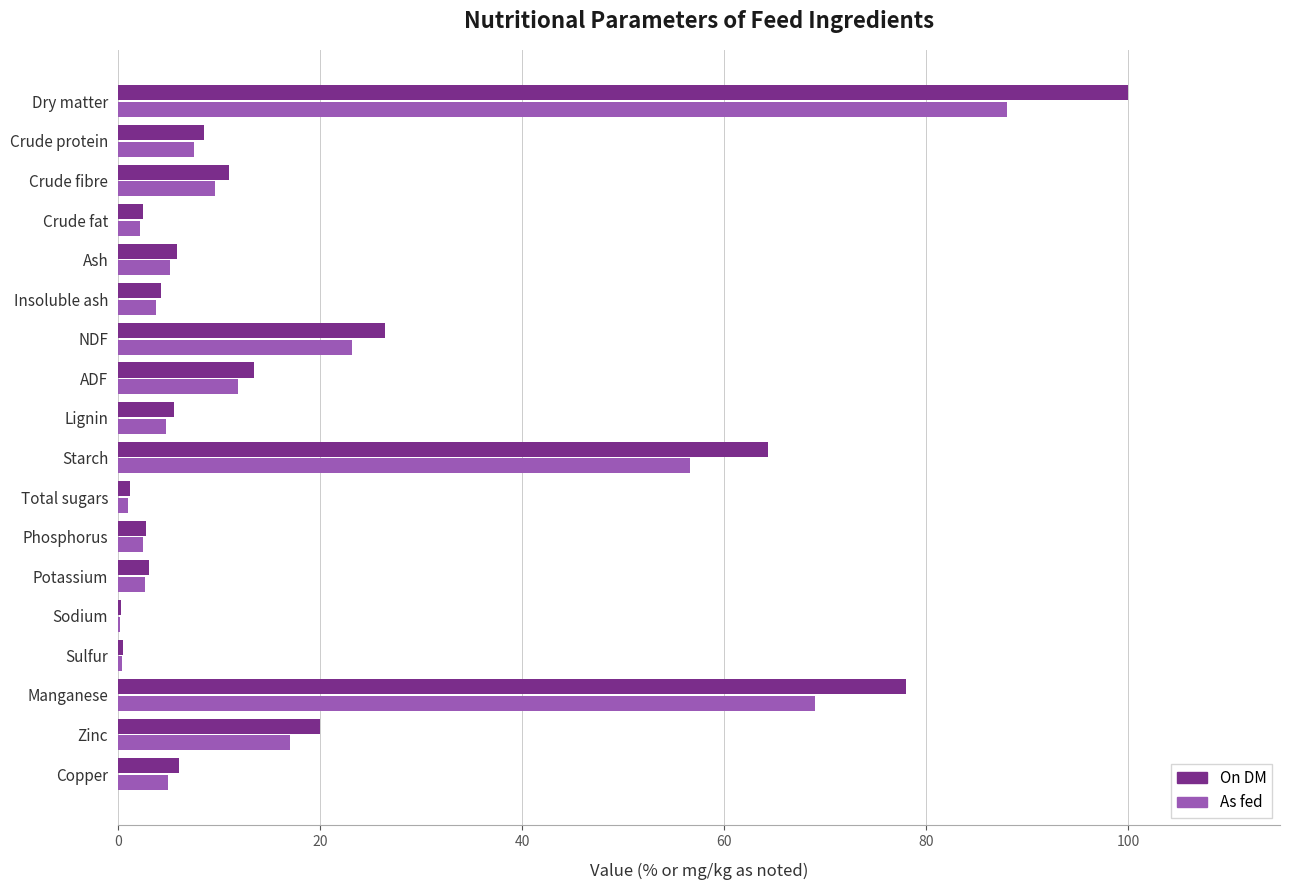

What is the highest value of the As fed series?

88.0